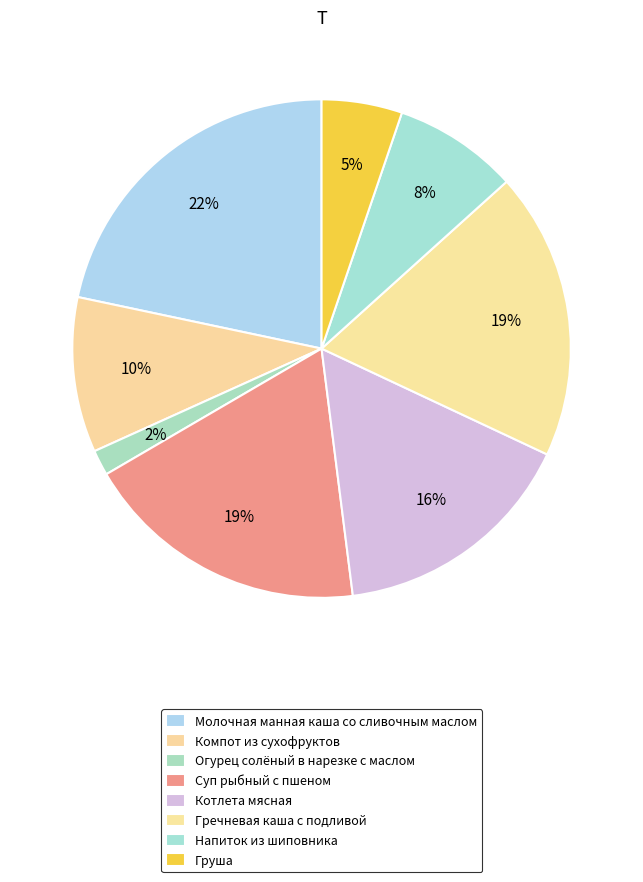

How many slices are in this pie chart?

8